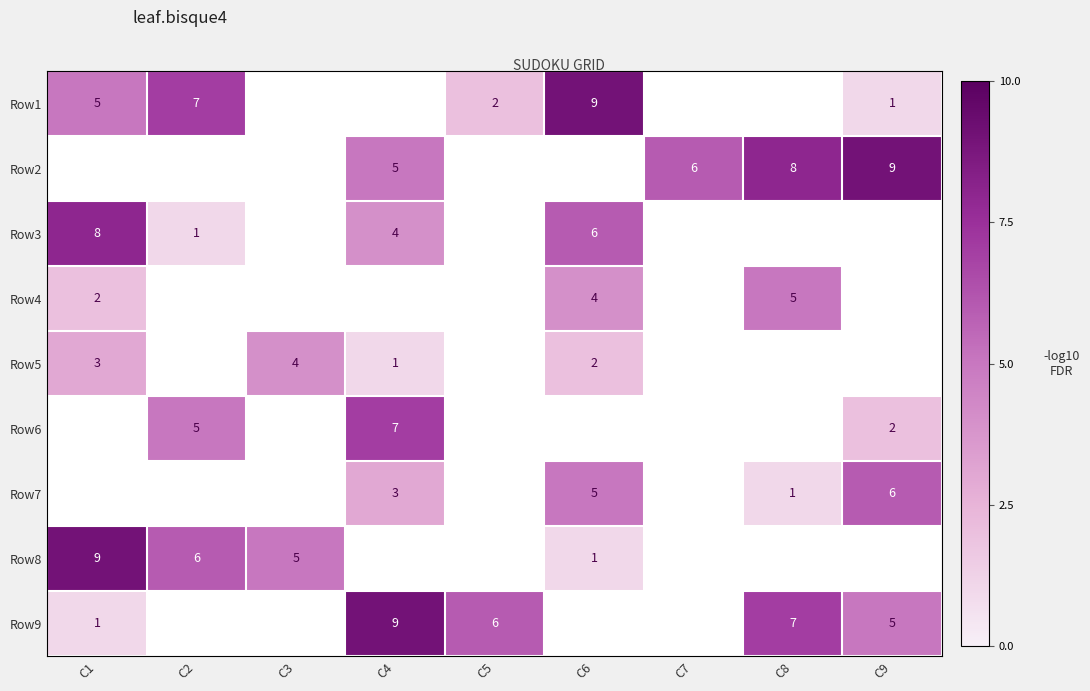

What is the smallest value displayed?

1.0